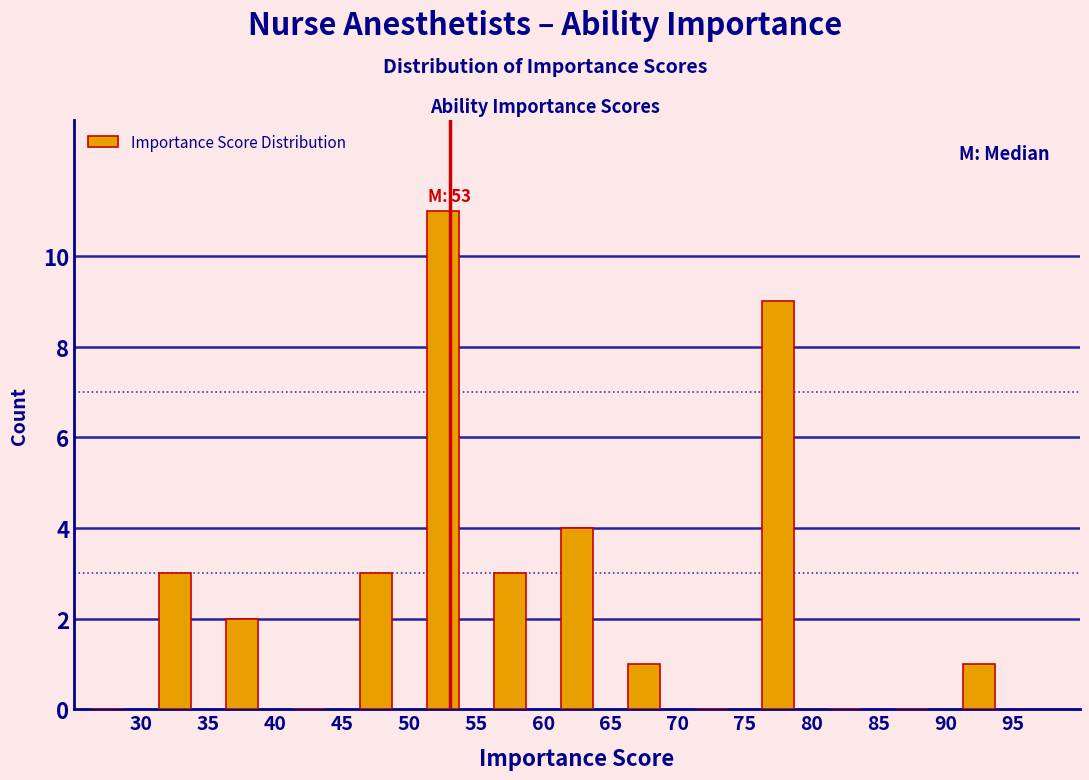

Over which range of the x-axis is the bar tallest?

50 to 55